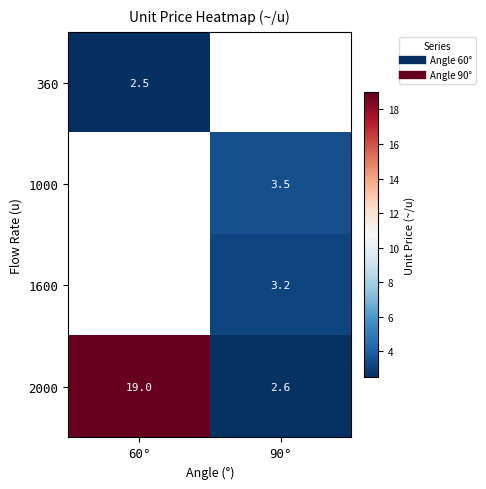

Rank the categories by 2000 value from highest to lowest.

60°, 90°